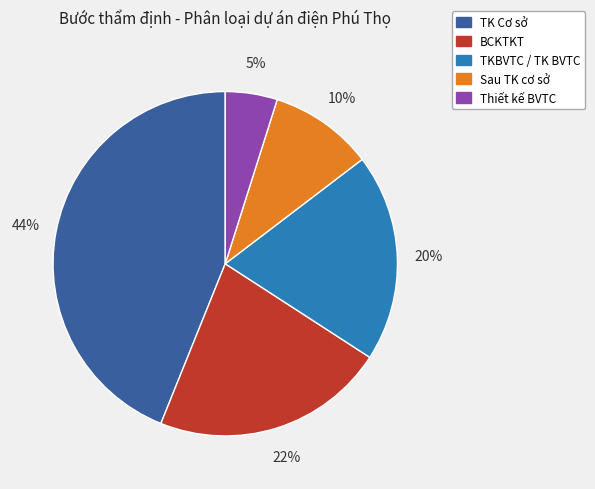

Is there any slice that represents more than half of the pie?

No